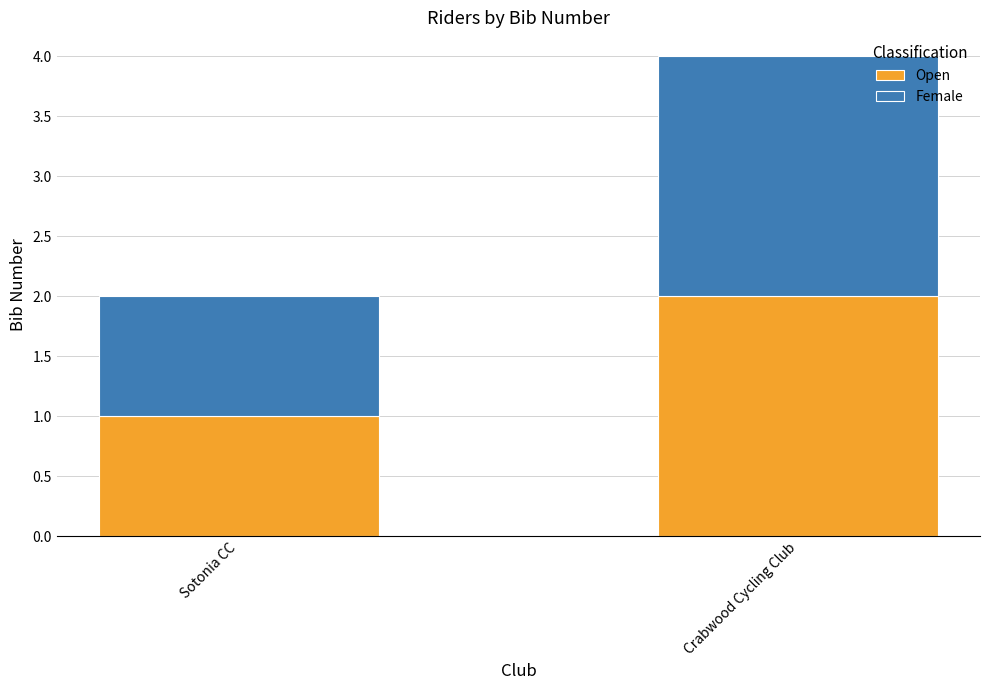

What is the total value across all series at Crabwood Cycling Club?

4